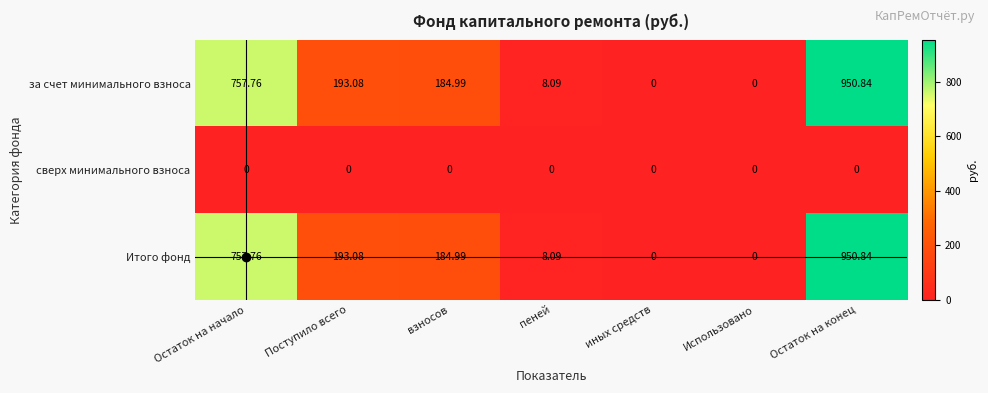

Where does the Итого фонд series first go above 184?

Остаток на начало